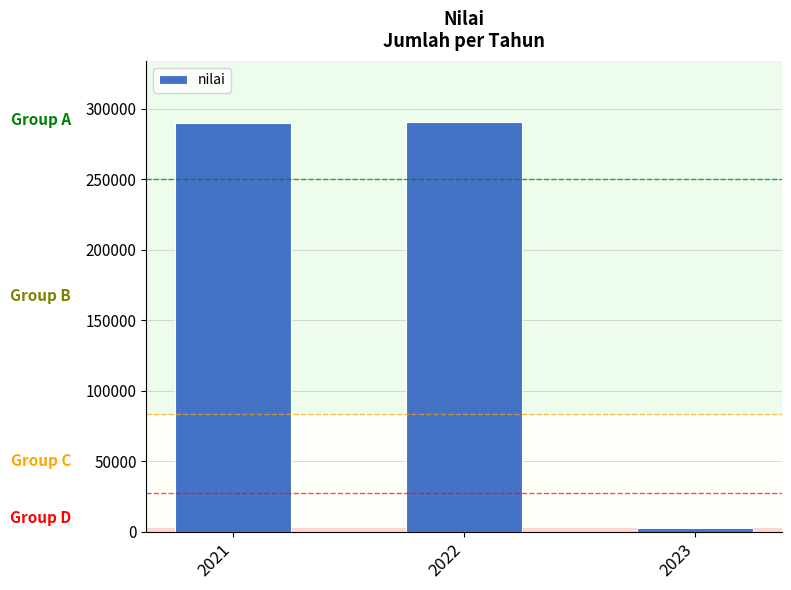

How many distinct data groups are displayed?

1